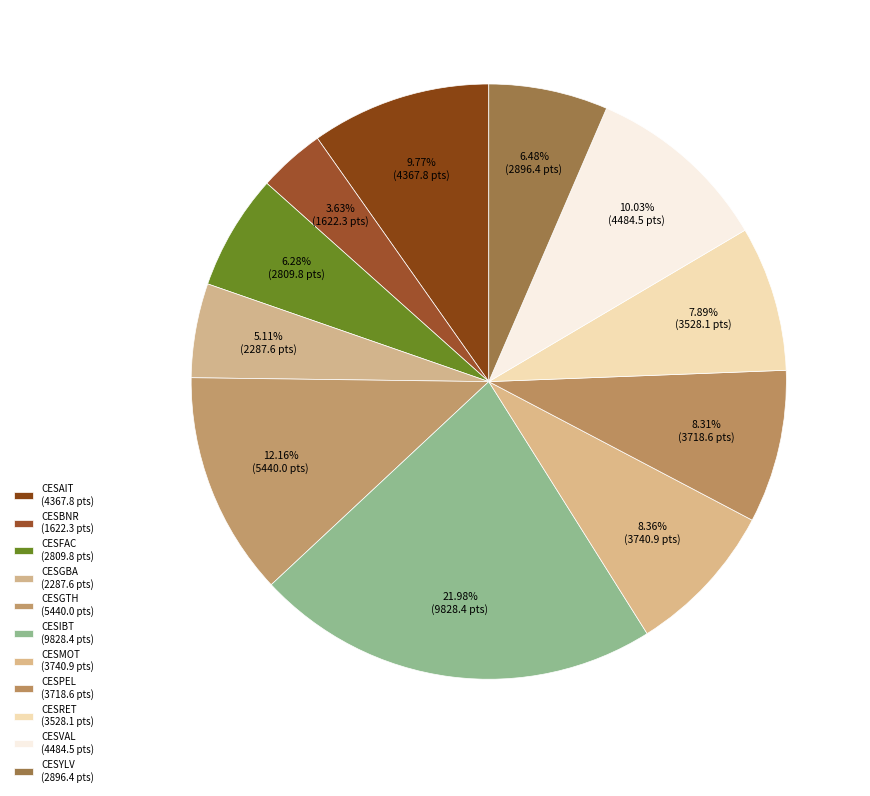

What is the ratio of the value at CESIBT to the value at CESAIT?

2.3